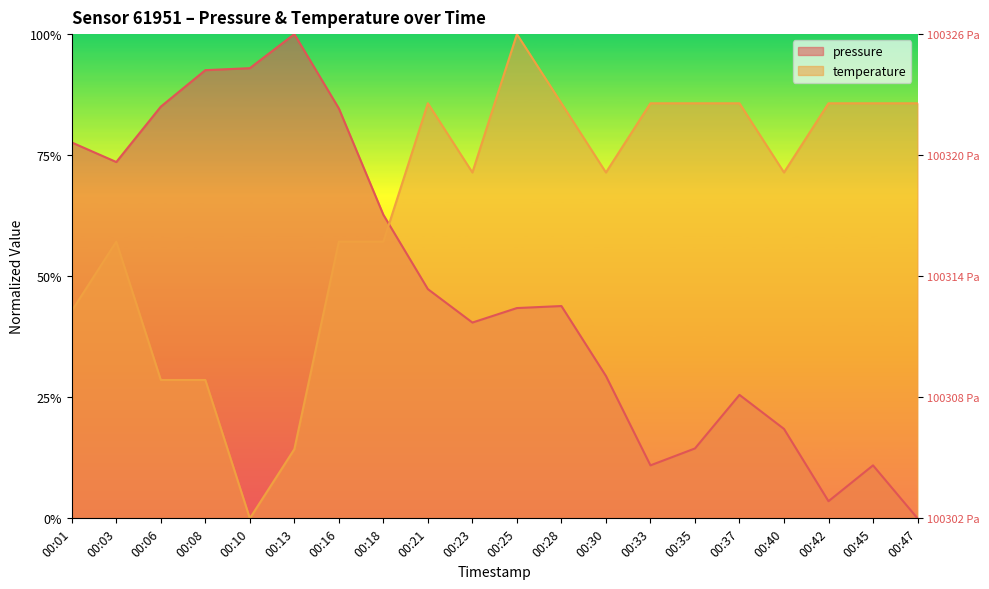

Which label corresponds to the largest value in the chart?

00:13